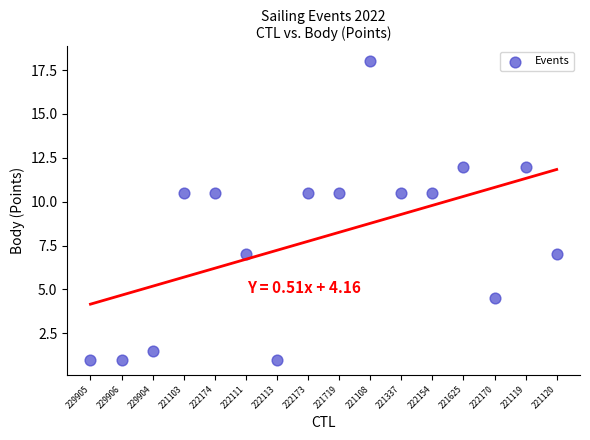

What is the range of Y values (max minus min)?

17.0